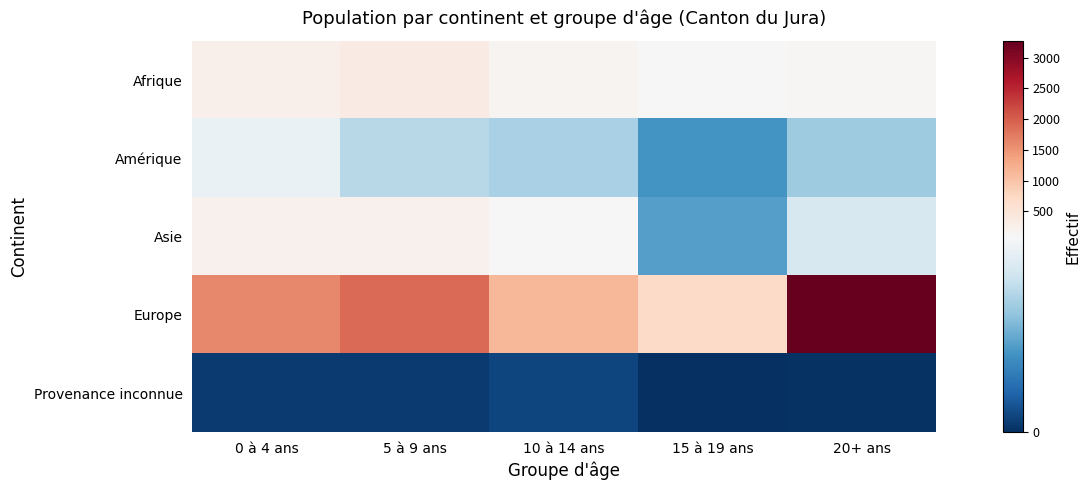

What is the difference between the highest and lowest values at 15 à 19 ans?

690